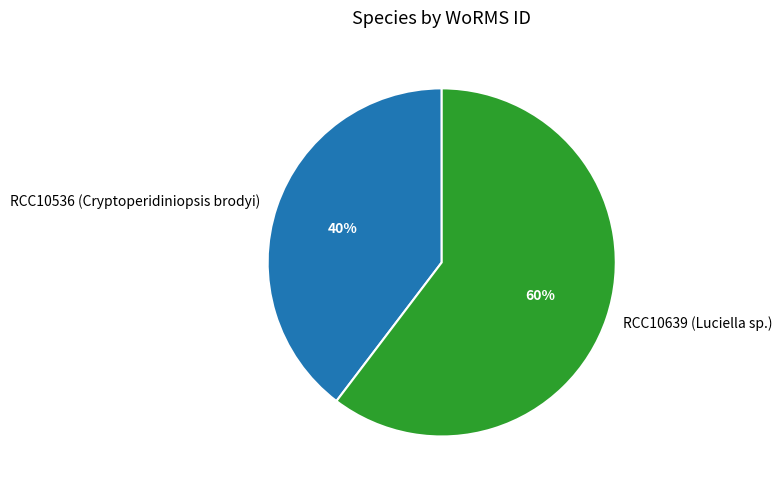

Which slice represents more than half of the pie?

RCC10639 (Luciella sp.)